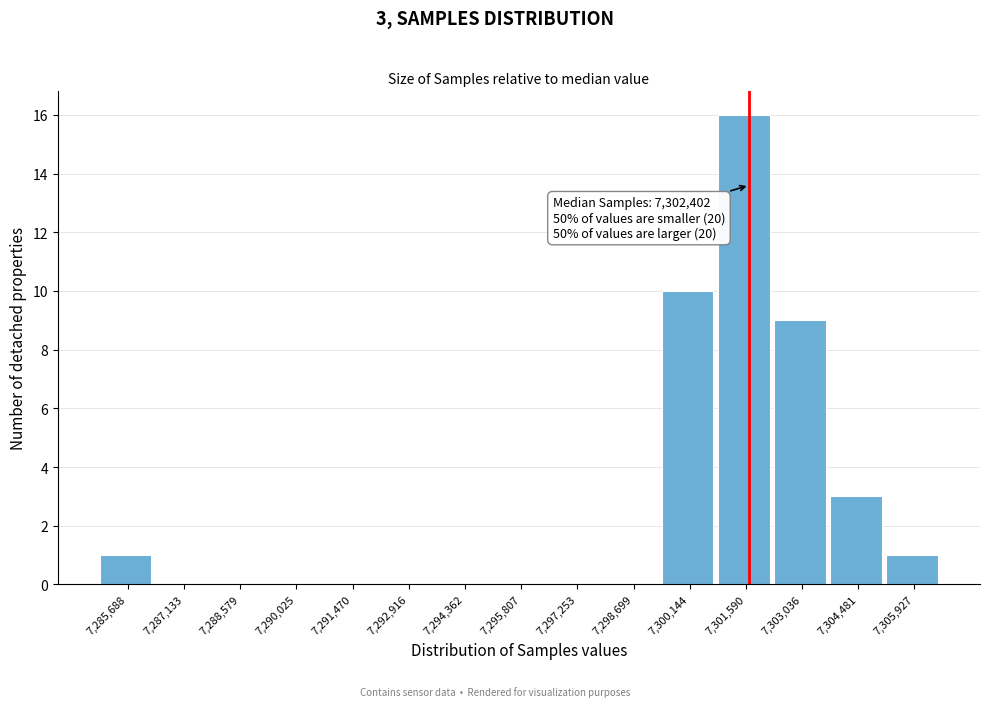

Reading left to right, list all the values displayed in this chart.

7,285,688=1	7,287,133=0	7,288,579=0	7,290,025=0	7,291,470=0	7,292,916=0	7,294,362=0	7,295,807=0	7,297,253=0	7,298,699=0	7,300,144=10	7,301,590=16	7,303,036=9	7,304,481=3	7,305,927=1